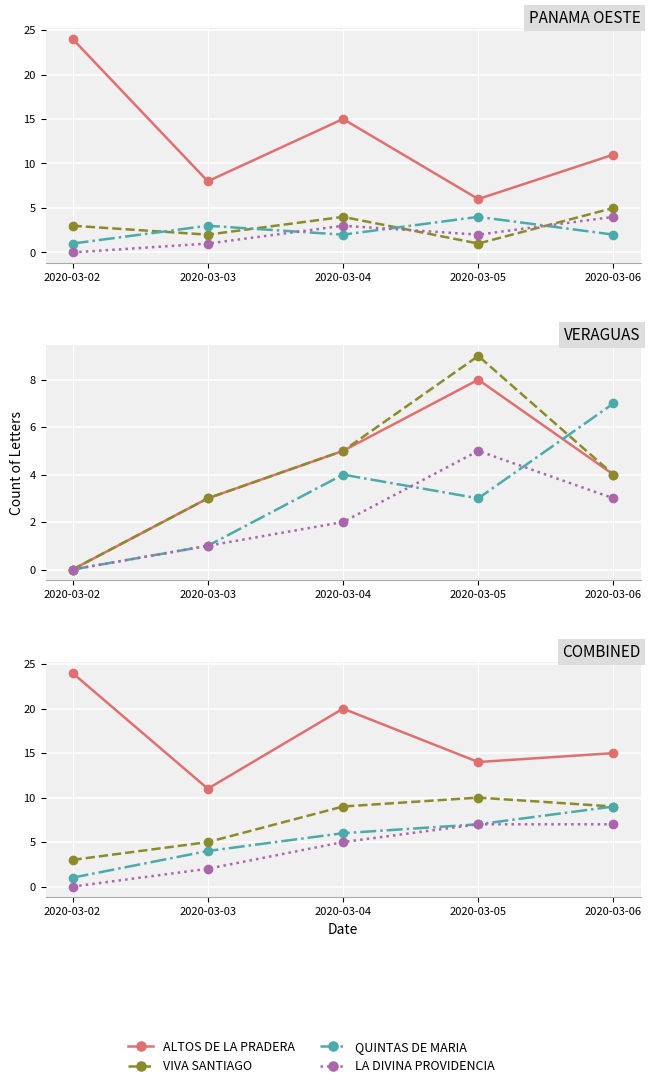

What is the sum of the VIVA SANTIAGO values at 2020-03-04 and 2020-03-05?

19